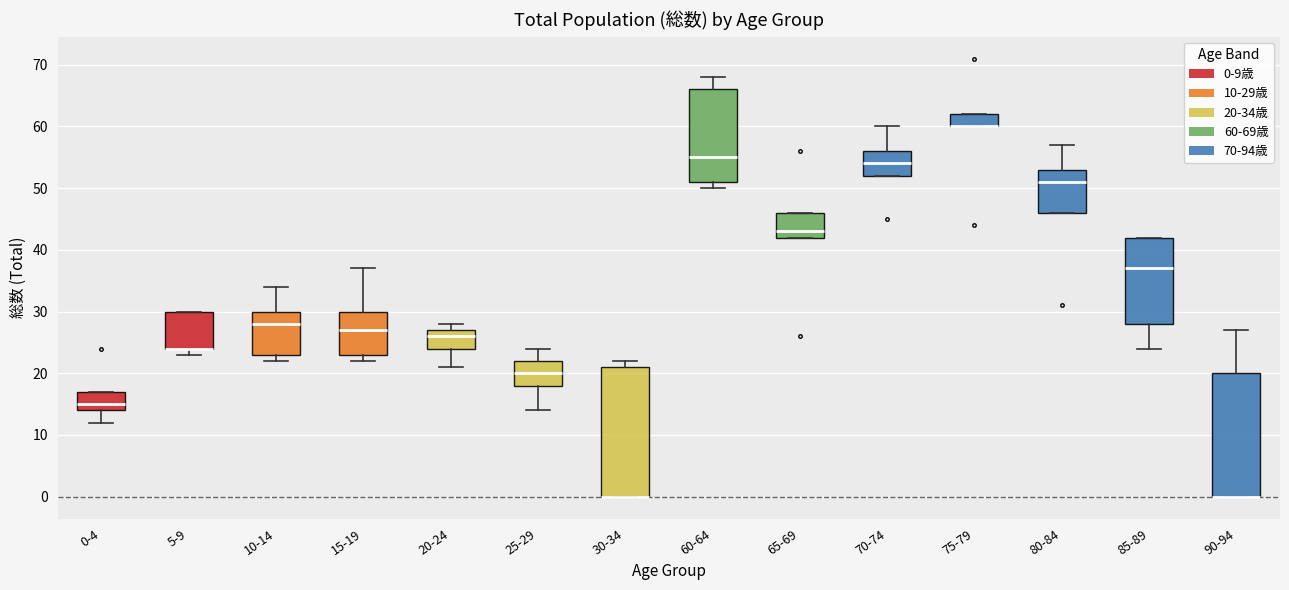

Which box is the tallest, from its lower edge to its upper edge?

30-34